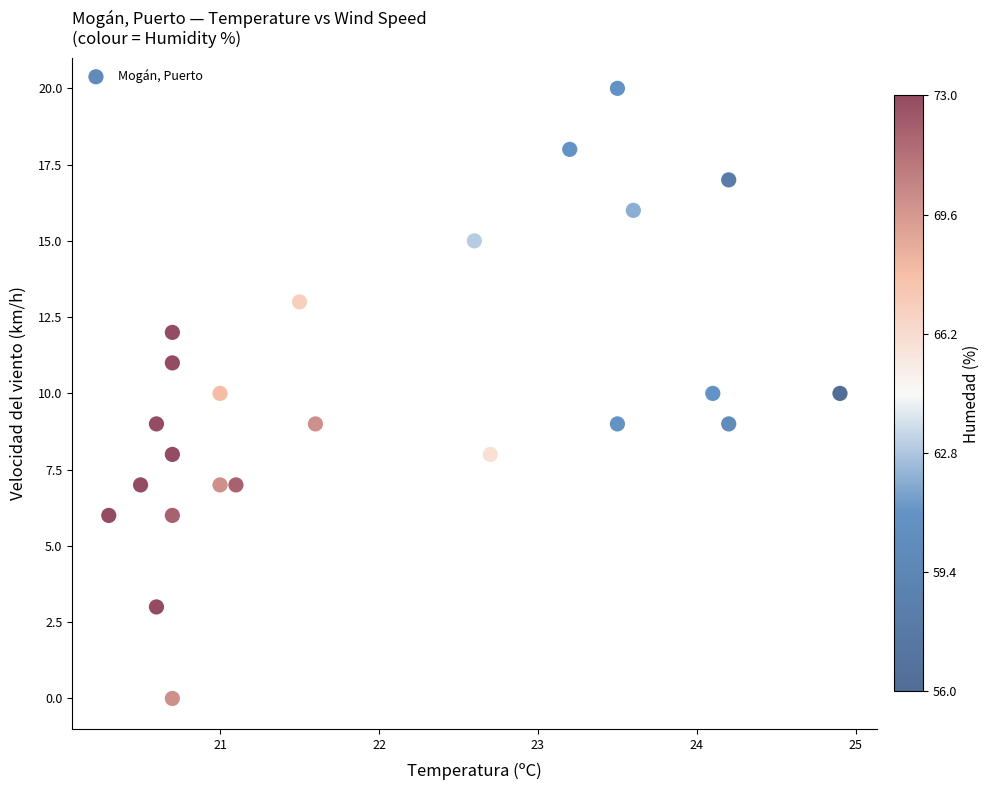

What is the range of Y values (max minus min)?

20